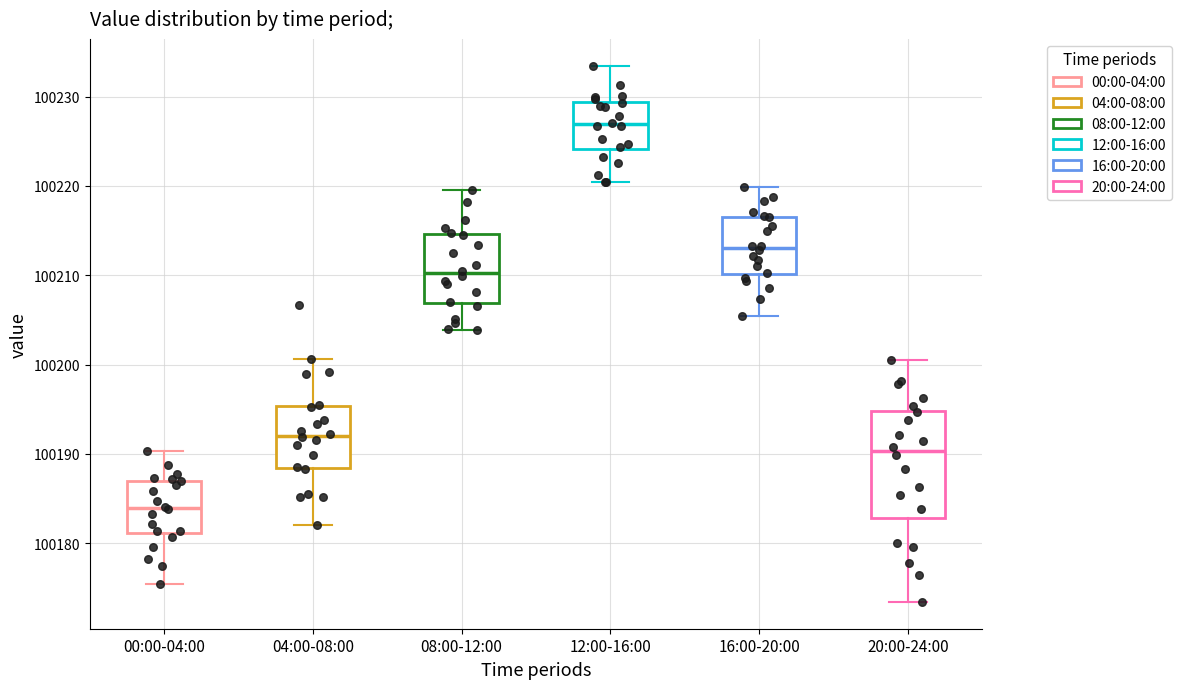

Which box has the highest median line?

12:00-16:00